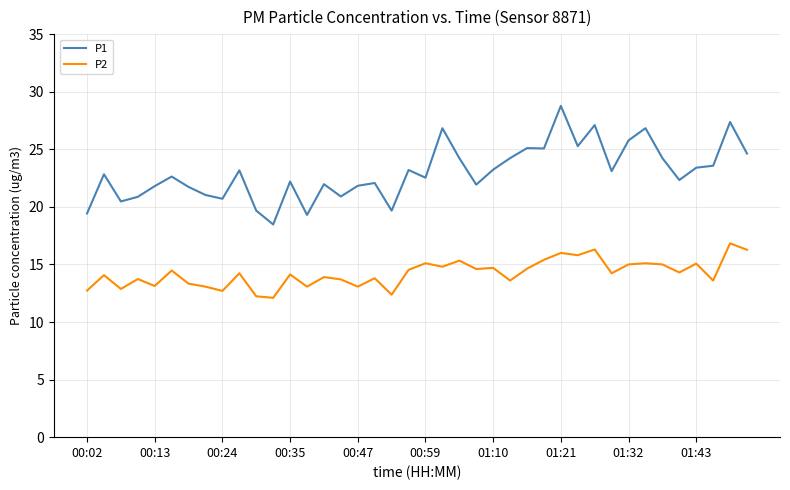

Which series has the largest total across all categories?

P1